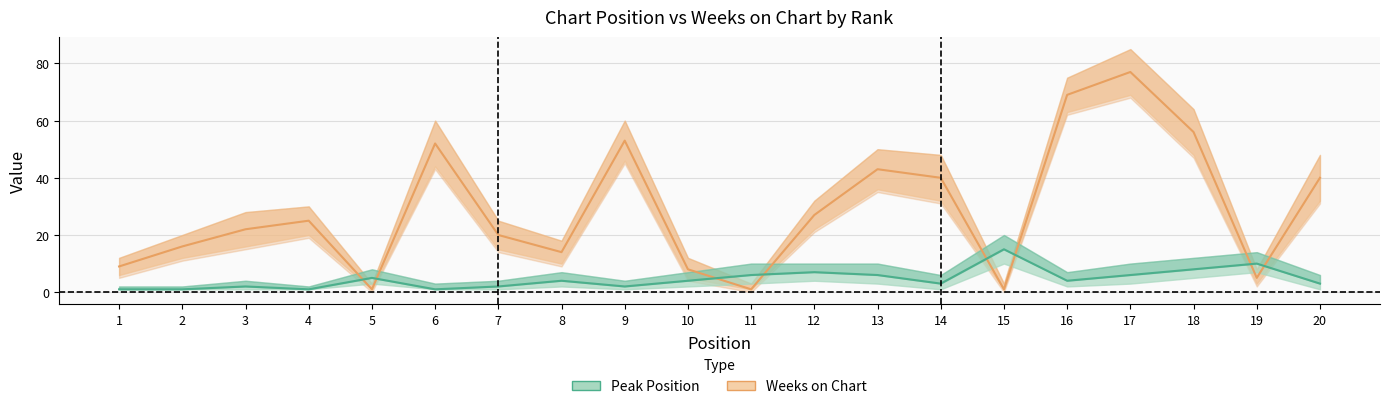

Which series has the largest range (max minus min)?

Weeks on Chart